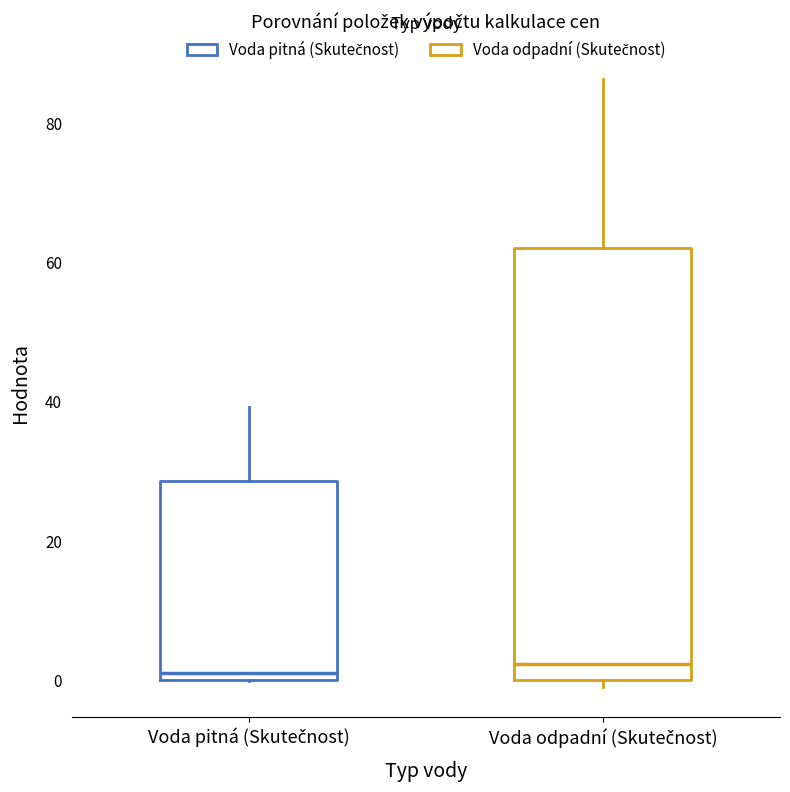

Reading left to right, transcribe this box plot: for each box, give where its median line is, the range the box spans, and where its two whiskers end, as read against the y-axis. The values are not printed on the chart, so give them approximately, as read against the axis.

Voda pitná (Skutečnost): median 0 (just above the box's lower edge), box 0 to 28, whiskers 0 to 40
Voda odpadní (Skutečnost): median 2, box 0 to 62, whiskers -2 to 86